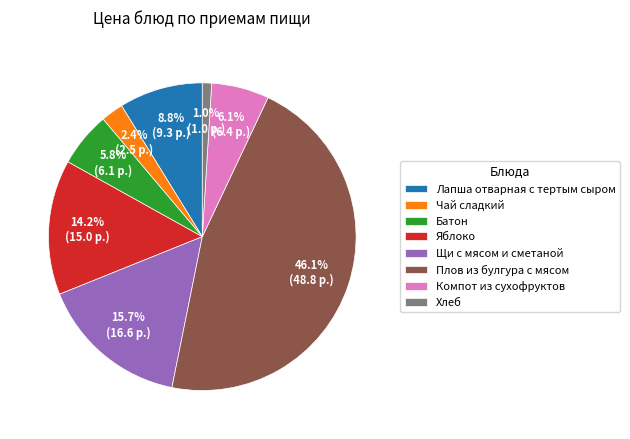

Which slice is the largest?

Плов из булгура с мясом